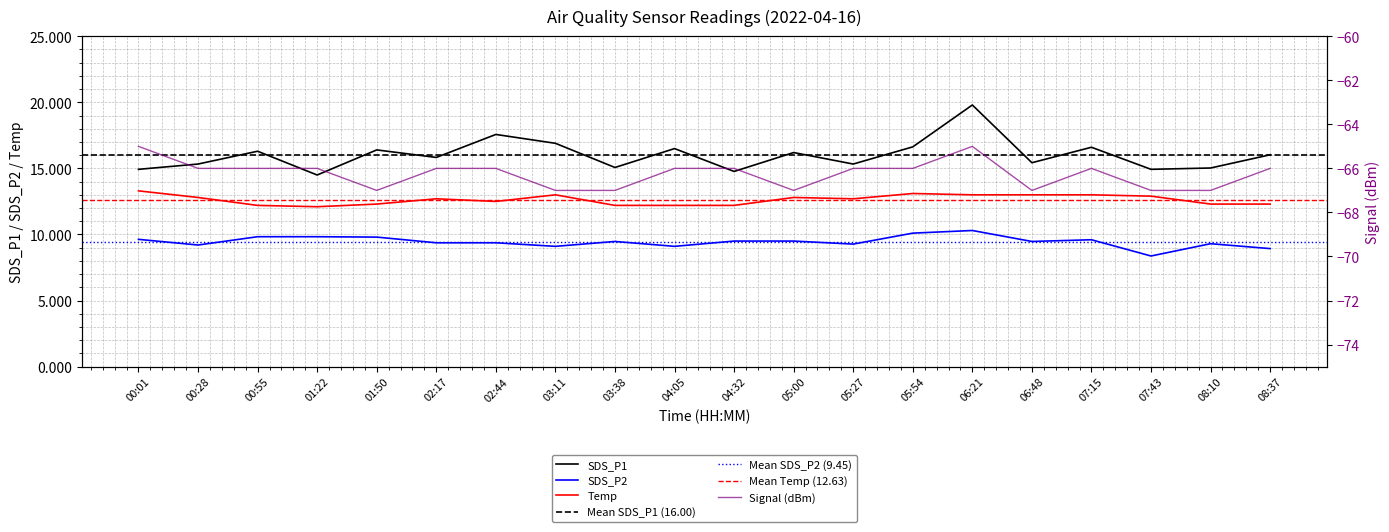

The value of Signal at 00:55 is -66.0. True or false?

True